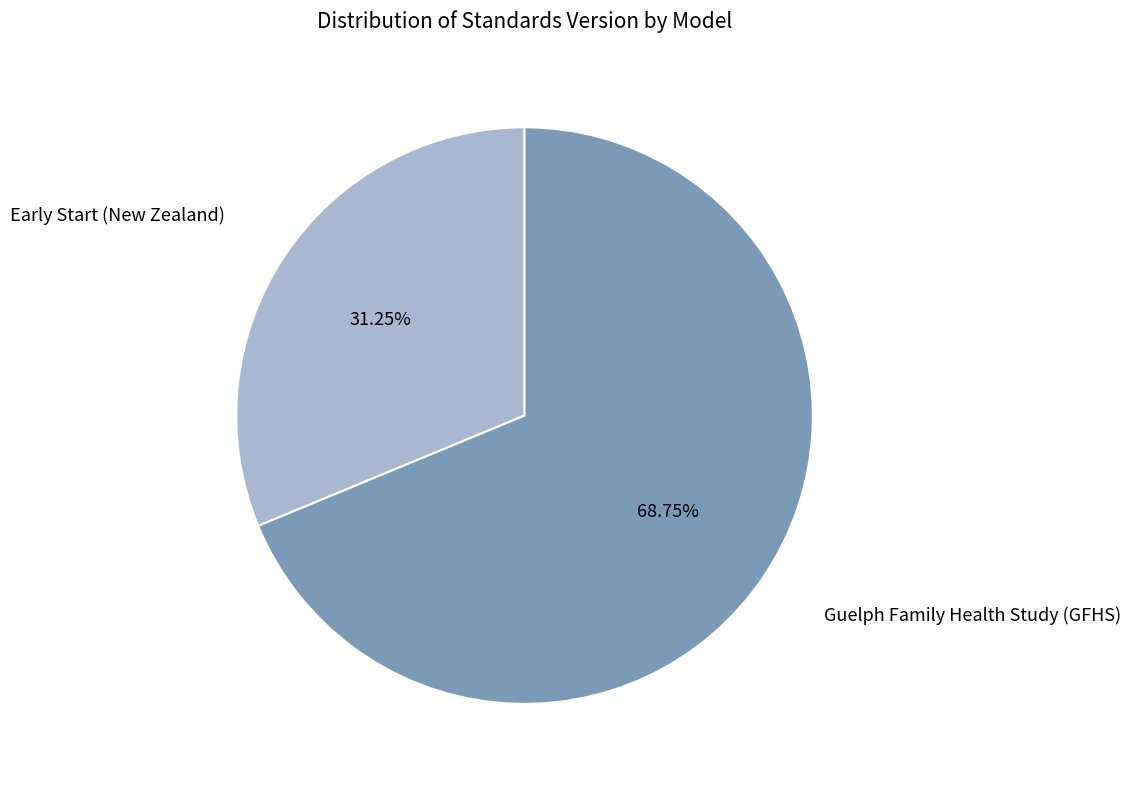

Is there a majority slice in this chart?

Yes